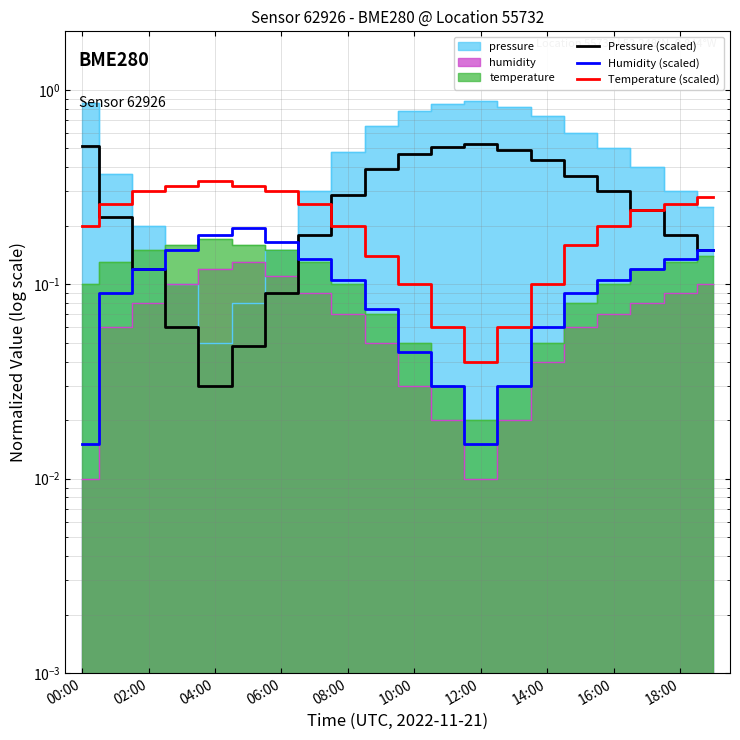

The Temperature (scaled) series shows 0.2 at 18:00. True or false?

False